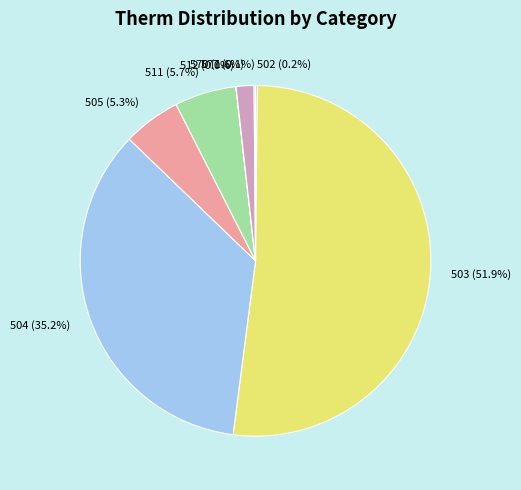

Which has a higher value, 503 or 505?

503